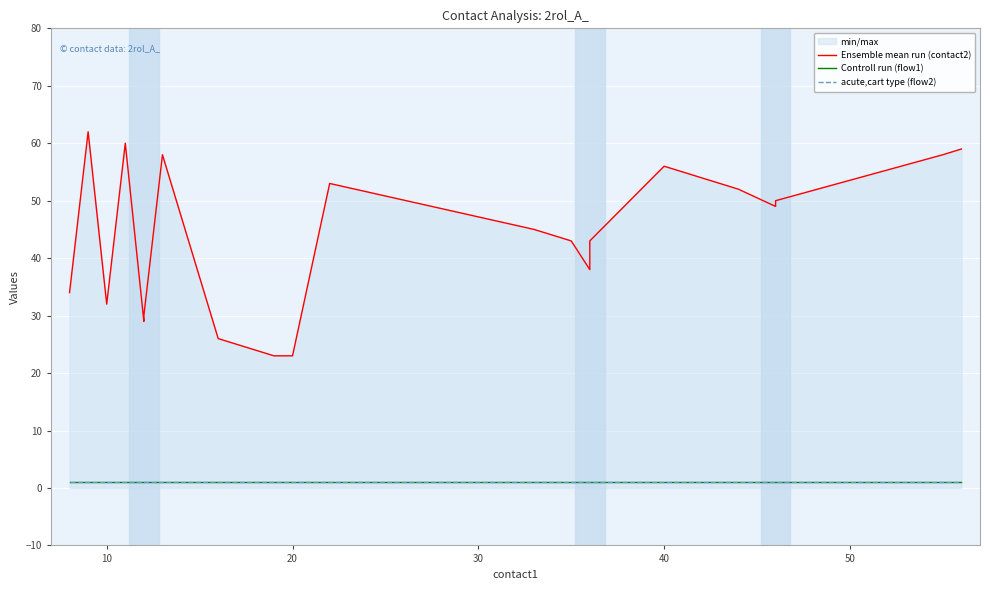

True or false: Ensemble mean run (contact2) and acute,cart type (flow2) intersect in this chart.

False